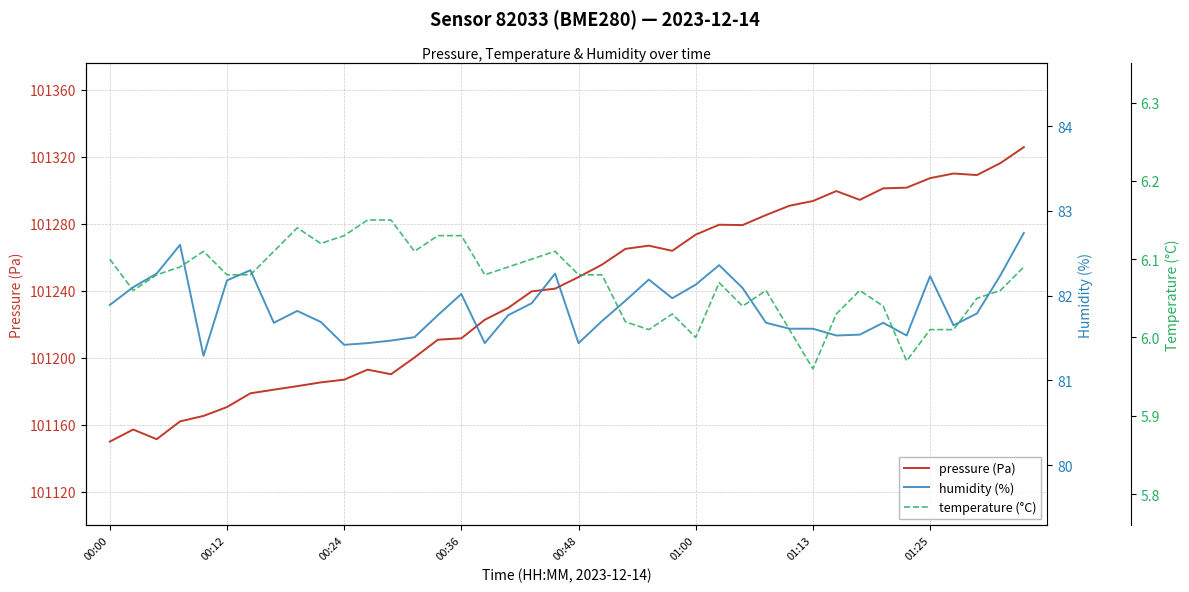

What is the maximum value for pressure (Pa)?

101325.7